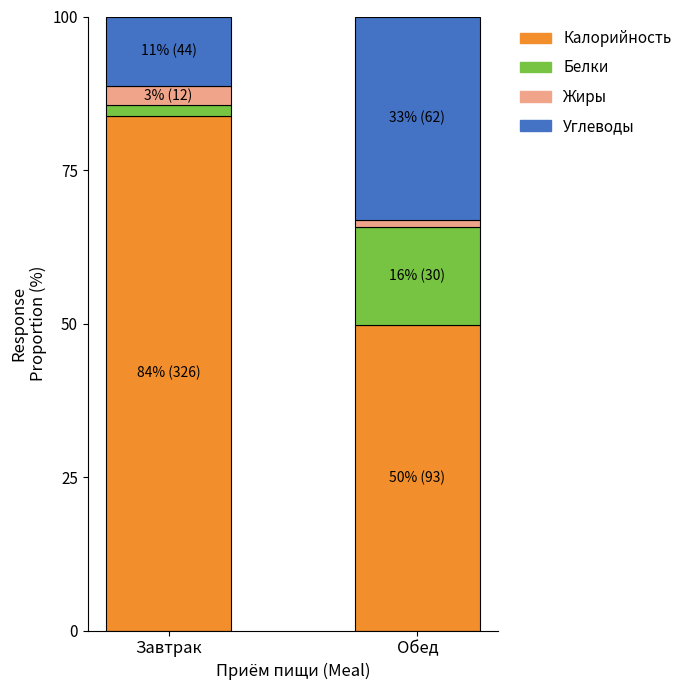

What is the difference between the maximum and minimum values in the Калорийность series?

34.1